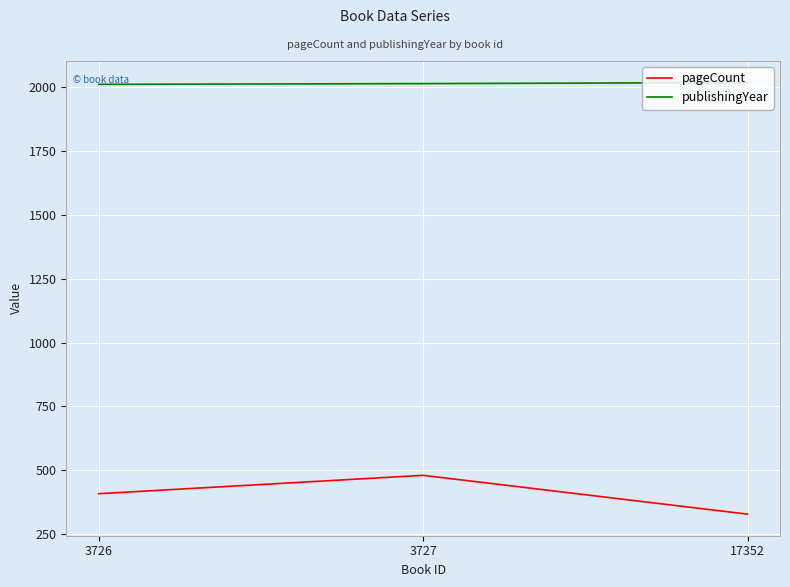

What is the difference between the highest and lowest values at 17352?

1690